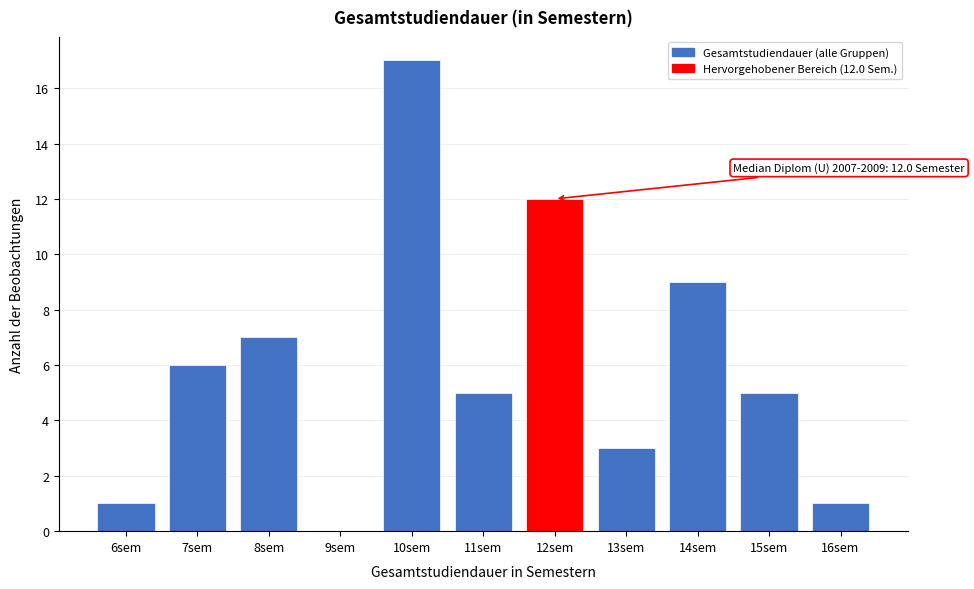

Reading left to right, list all the values displayed in this chart.

6sem=1	7sem=6	8sem=7	9sem=0	10sem=17	11sem=5	12sem=12	13sem=3	14sem=9	15sem=5	16sem=1